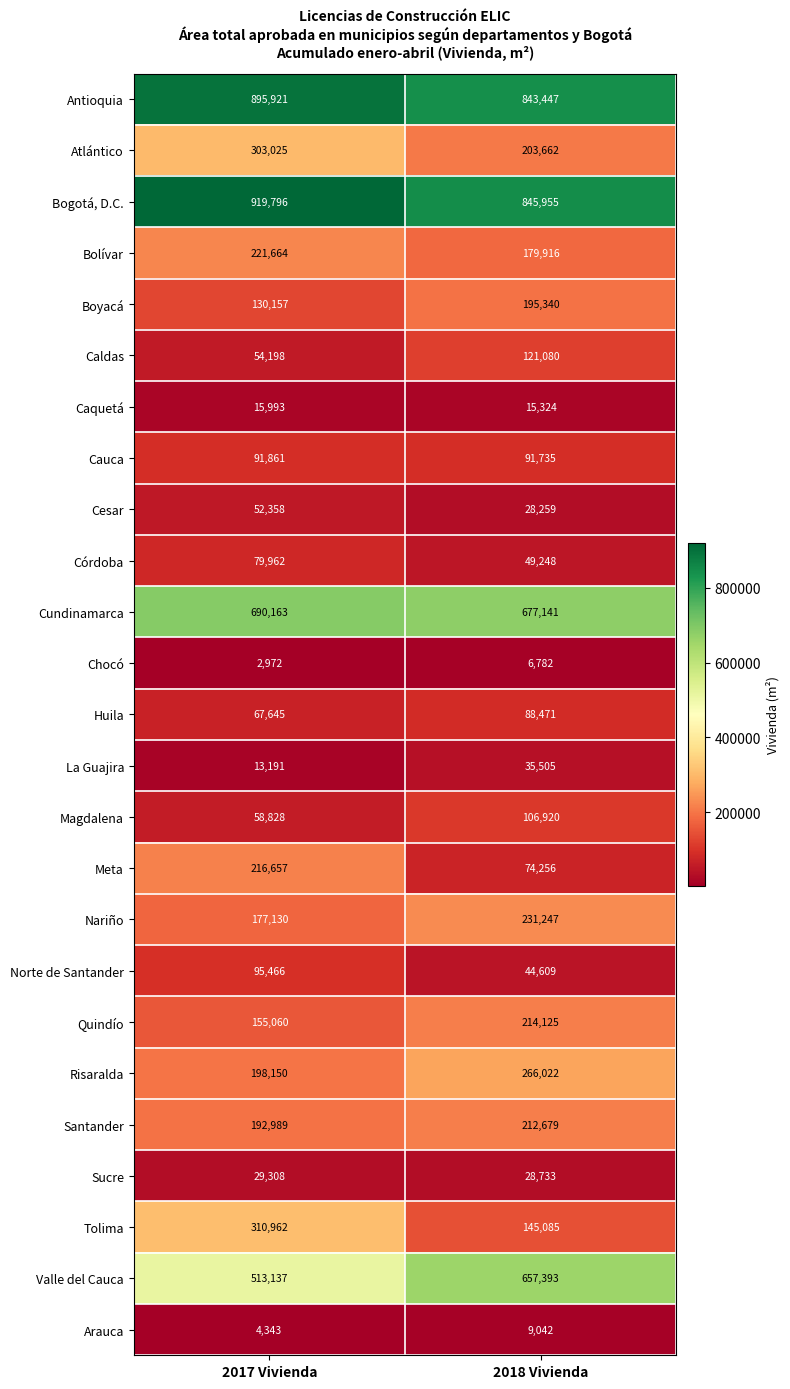

The La Guajira series shows 13191 at 2017 Vivienda. True or false?

True